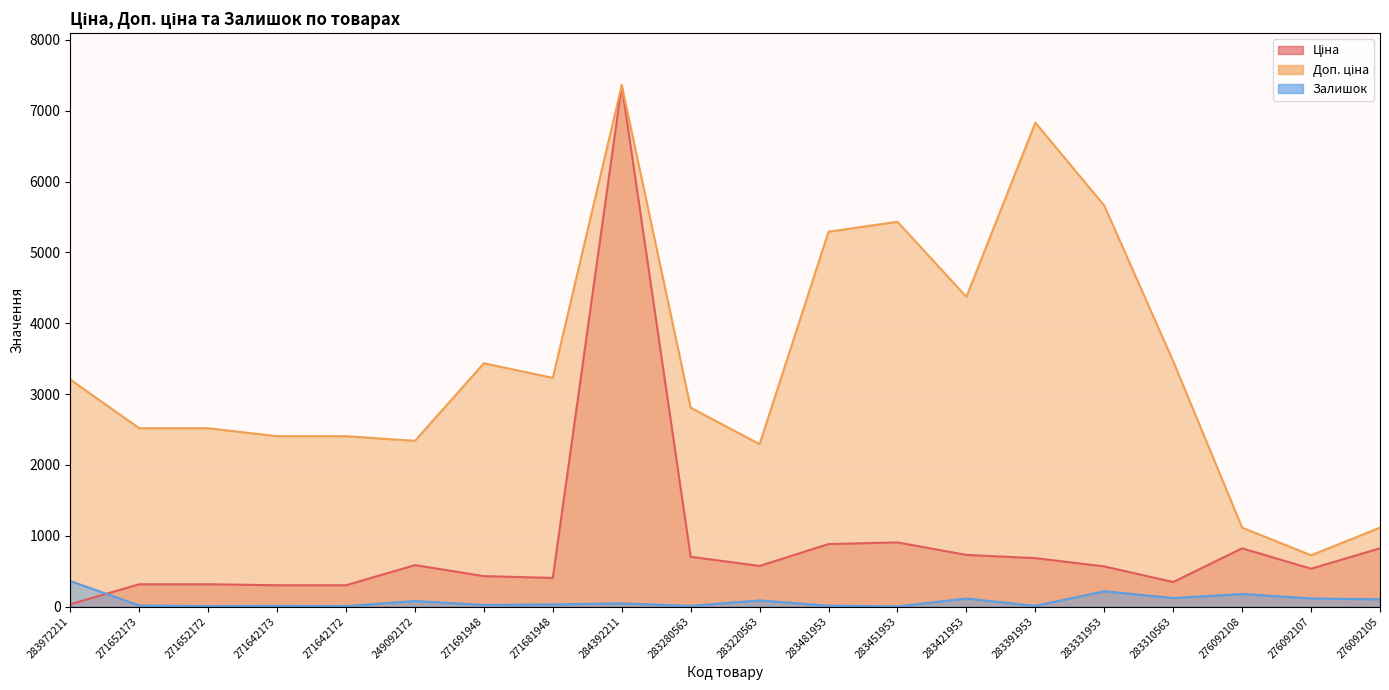

Rank the categories by Доп. ціна value from highest to lowest.

284392211, 283391953, 283331953, 283451953, 283481953, 283421953, 283310563, 271691948, 271681948, 283972211, 283280563, 271652173, 271652172, 271642173, 271642172, 249092172, 283220563, 276092108, 276092105, 276092107